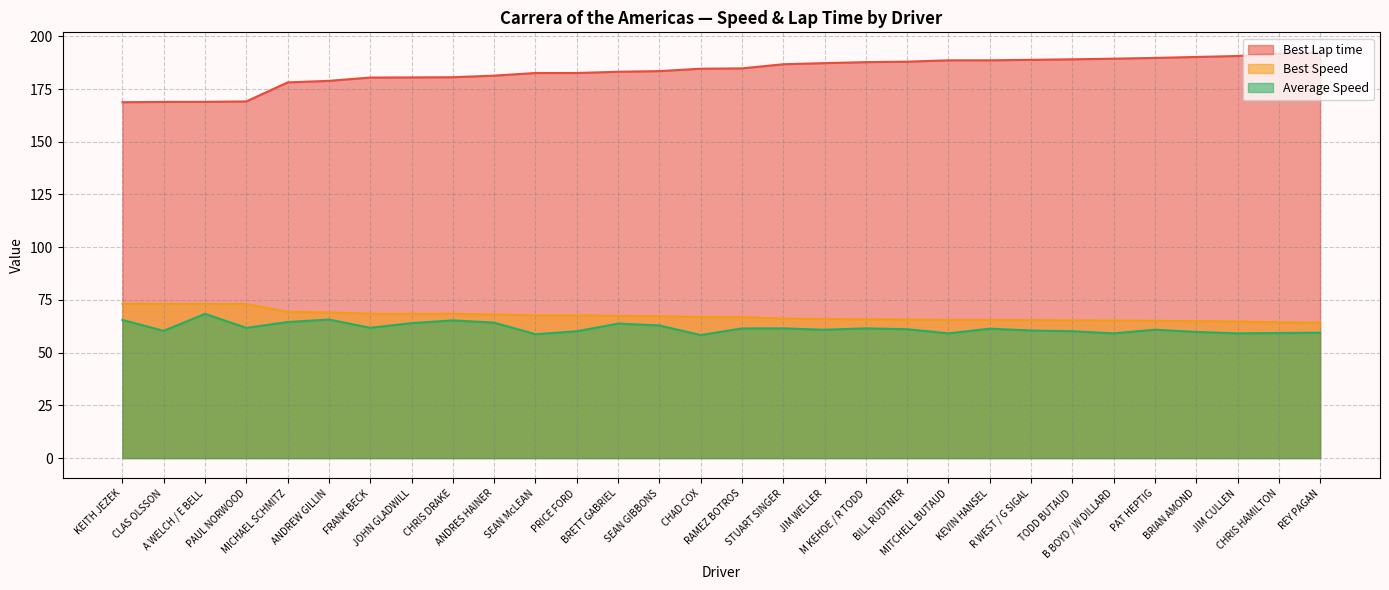

Where does the Average Speed series first go above 61?

KEITH JEZEK